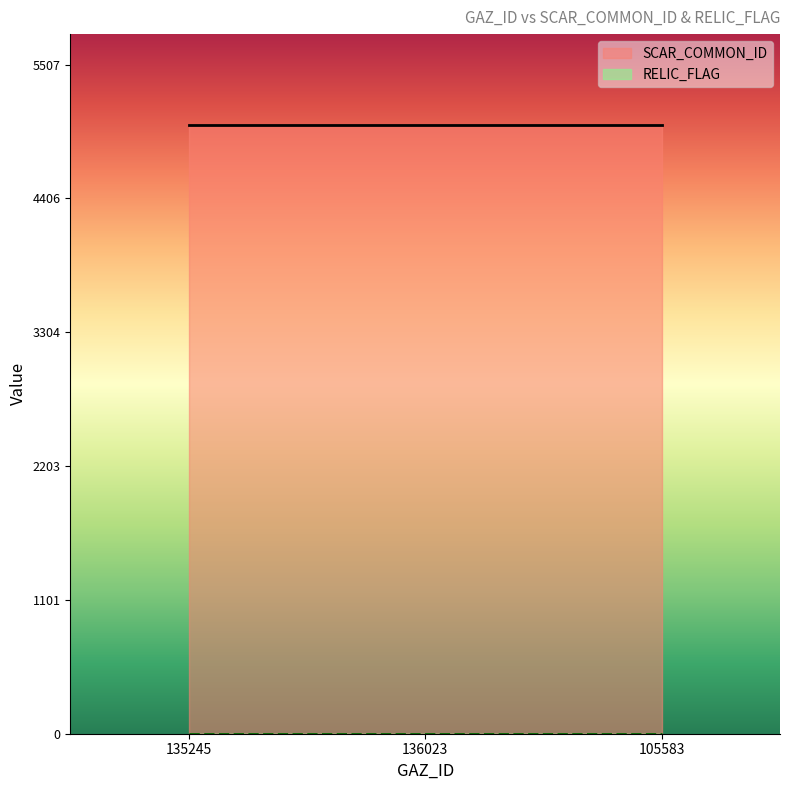

Reading right to left, extract all data points from this chart.

SCAR_COMMON_ID: 5007	5007	5007
RELIC_FLAG: 0	0	0